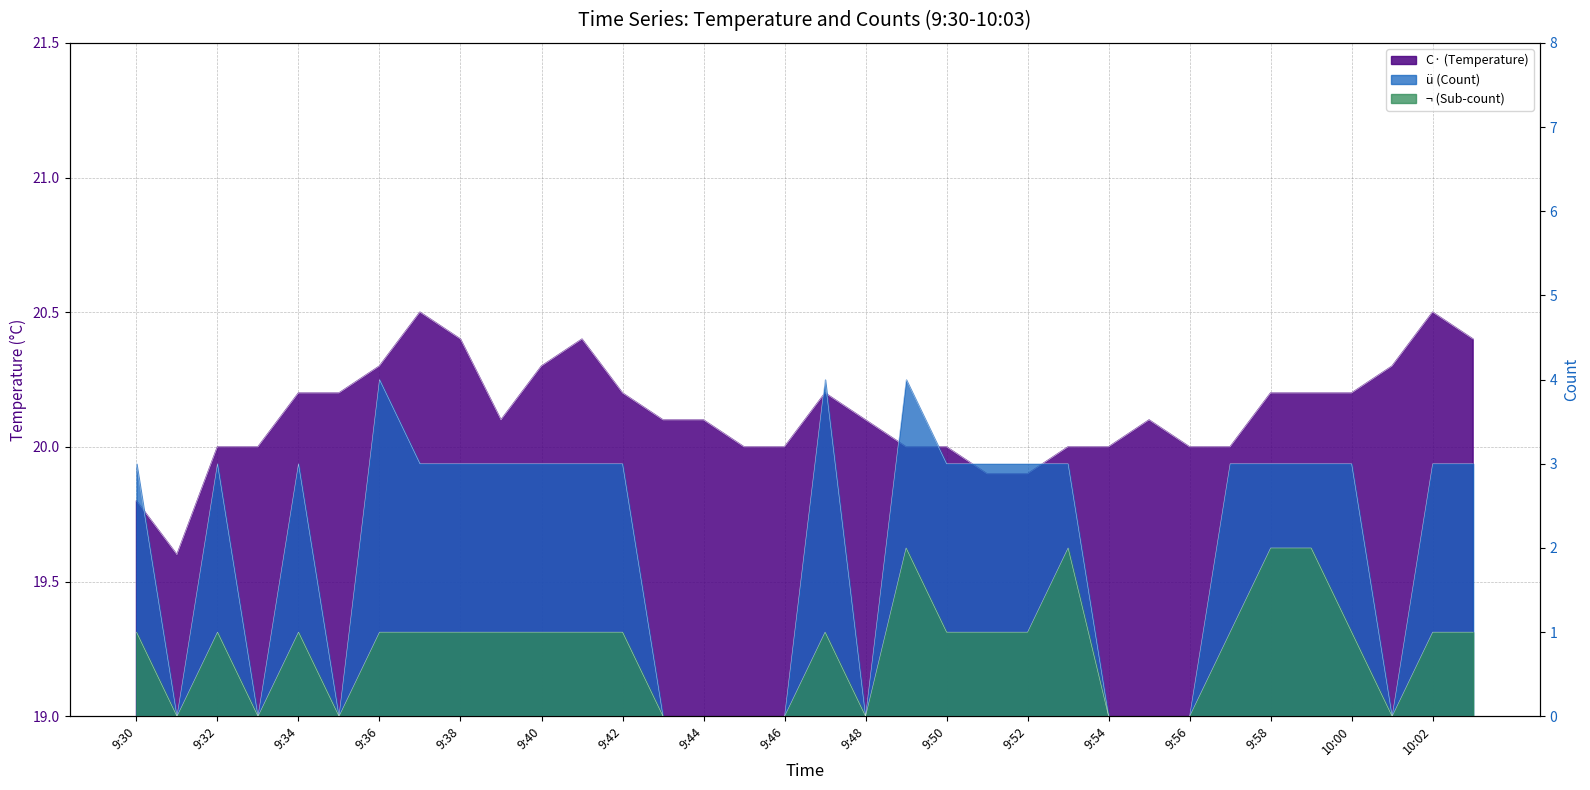

What is the difference between the second highest and minimum values in the ¬ (Sub-count) series?

2.0